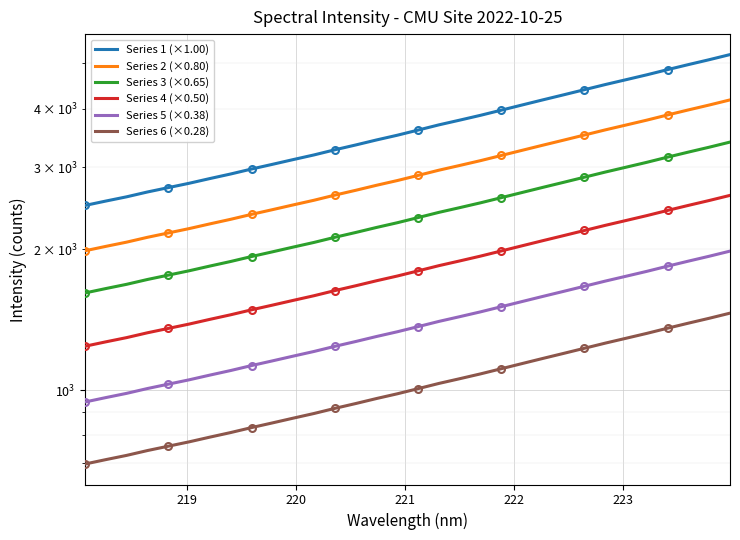

True or false: Series 4 (×0.50) and Series 1 (×1.00) intersect in this chart.

False